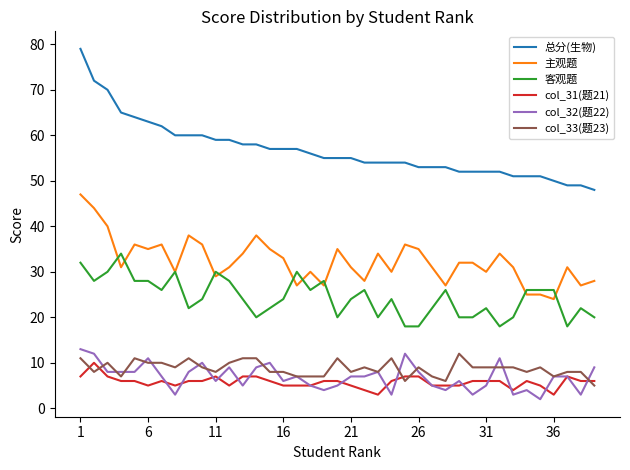

True or false: 主观题 and col_33(题23) cross at least once.

False